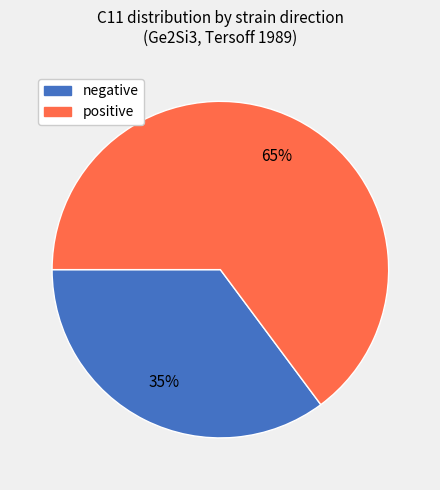

To the nearest percent, what is the difference between the largest and smallest slice percentages?

30%